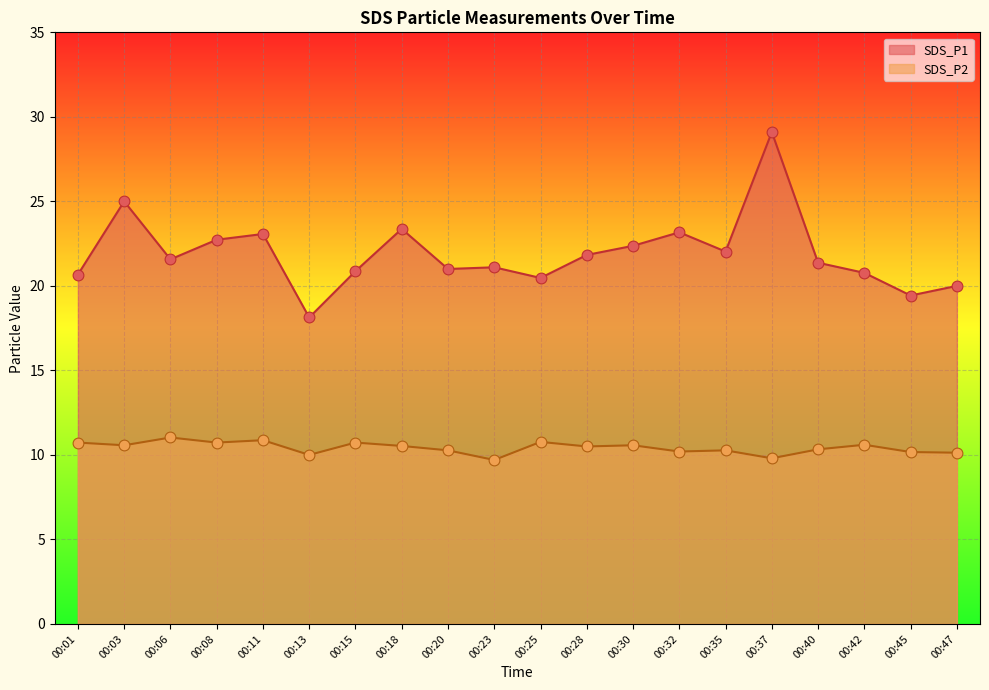

What are all the series names shown in the legend?

SDS_P1, SDS_P2